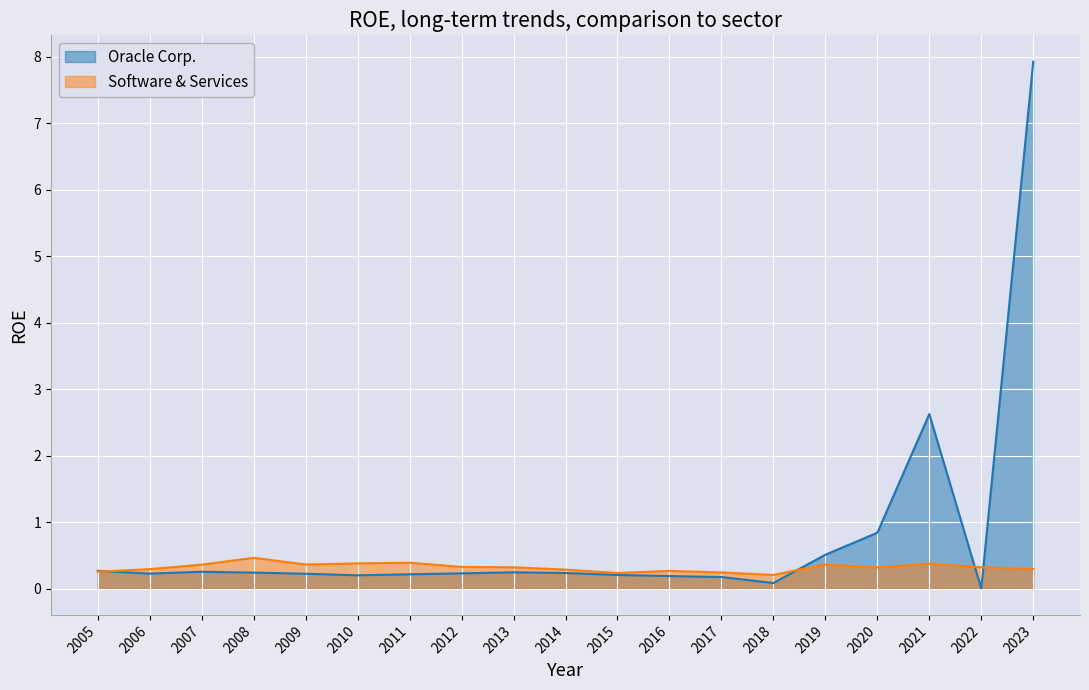

Which label corresponds to the smallest value in the chart?

2022